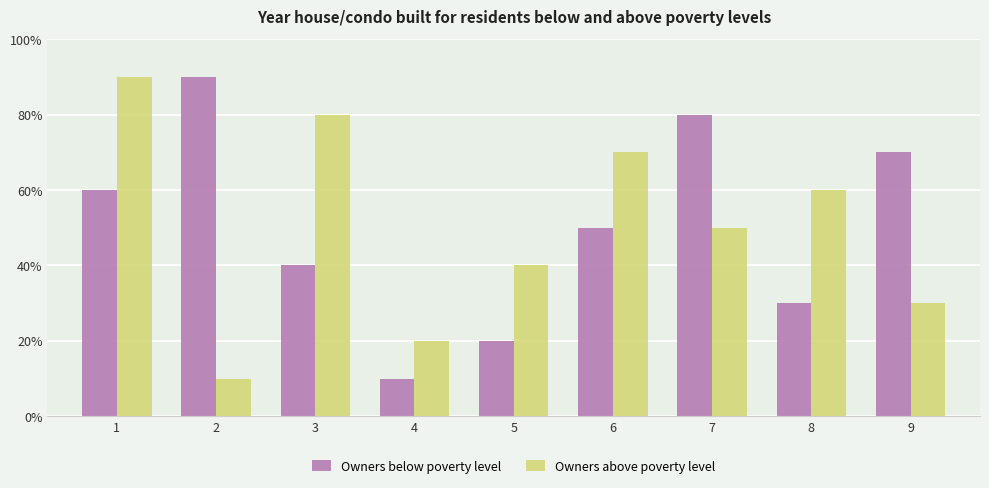

Which has a higher value, 4 or 2?

2